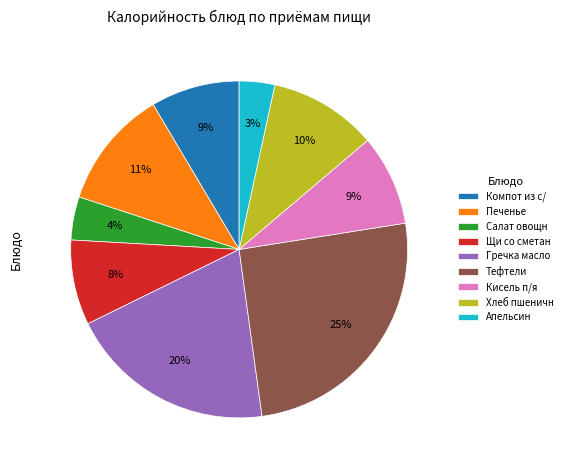

Approximately how many times larger is the value at Компот из с/ compared to Кисель п/я?

1.0